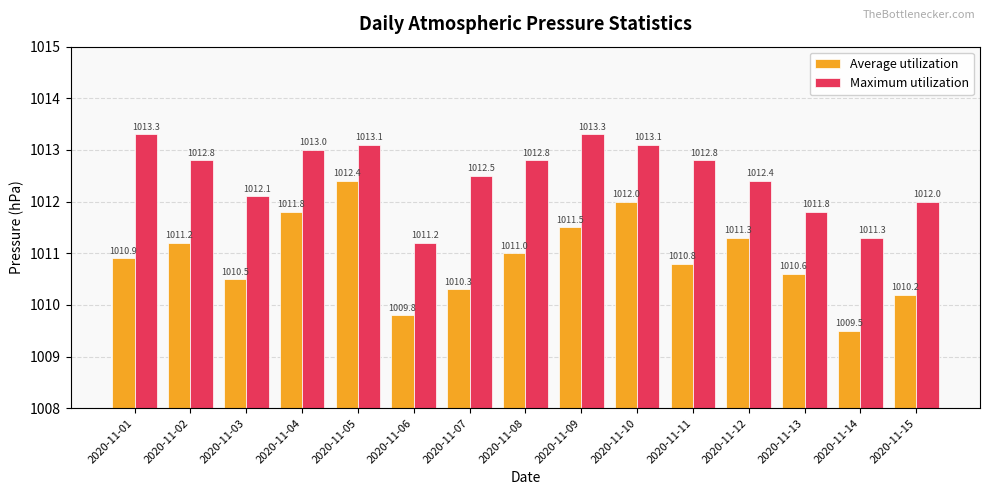

What is the difference between the maximum and minimum values in the Average utilization series?

2.9